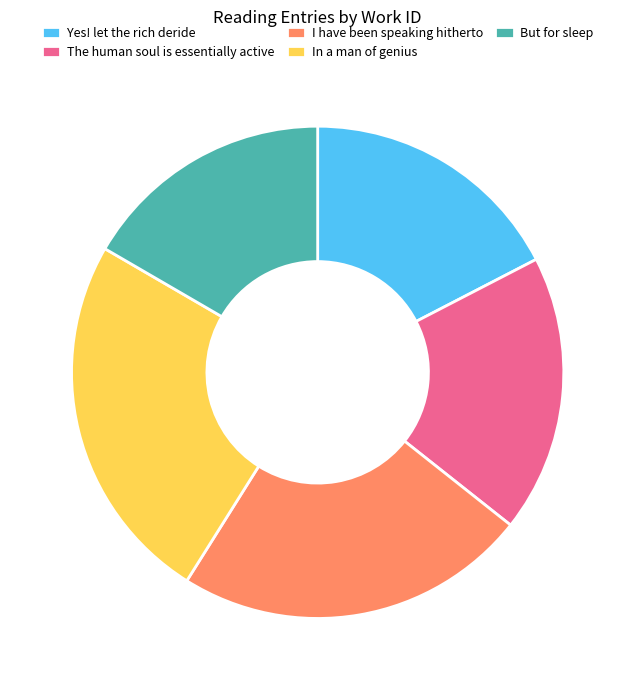

Is there a majority slice in this chart?

No